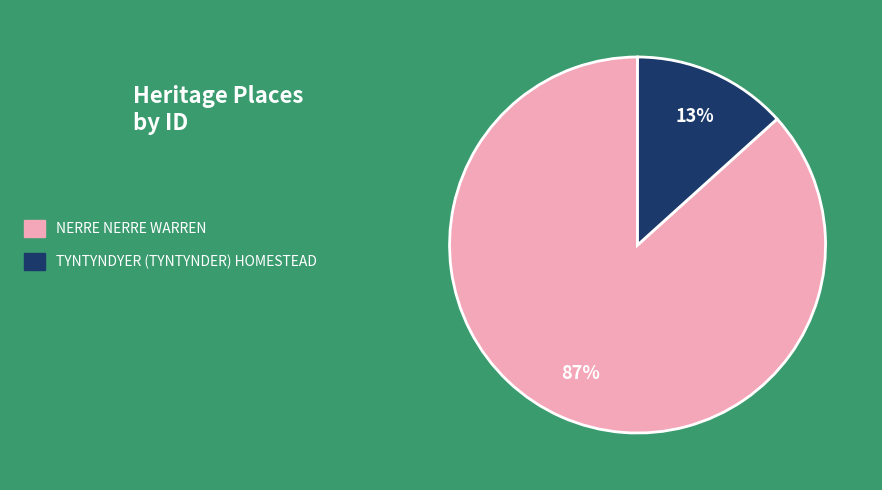

Is the sum of TYNTYNDYER (TYNTYNDER) HOMESTEAD and NERRE NERRE WARREN greater than half?

Yes